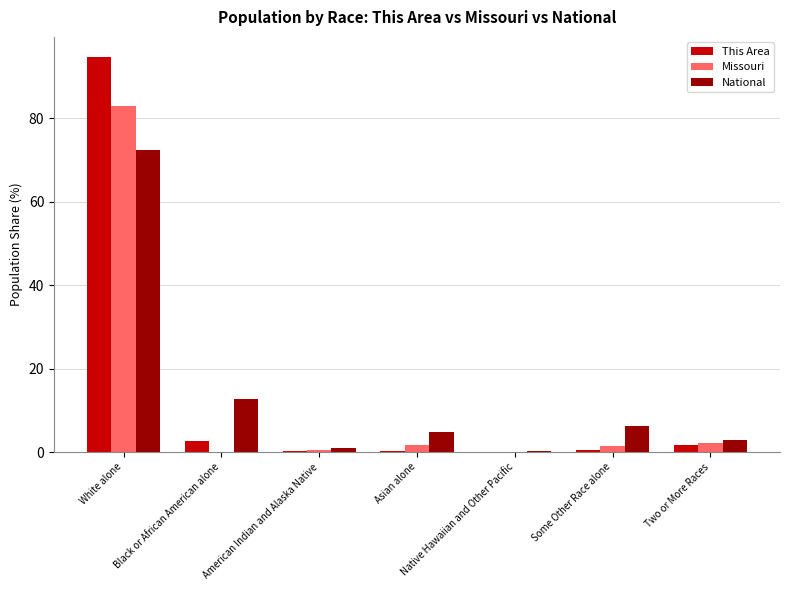

Count the number of categories in the chart.

7